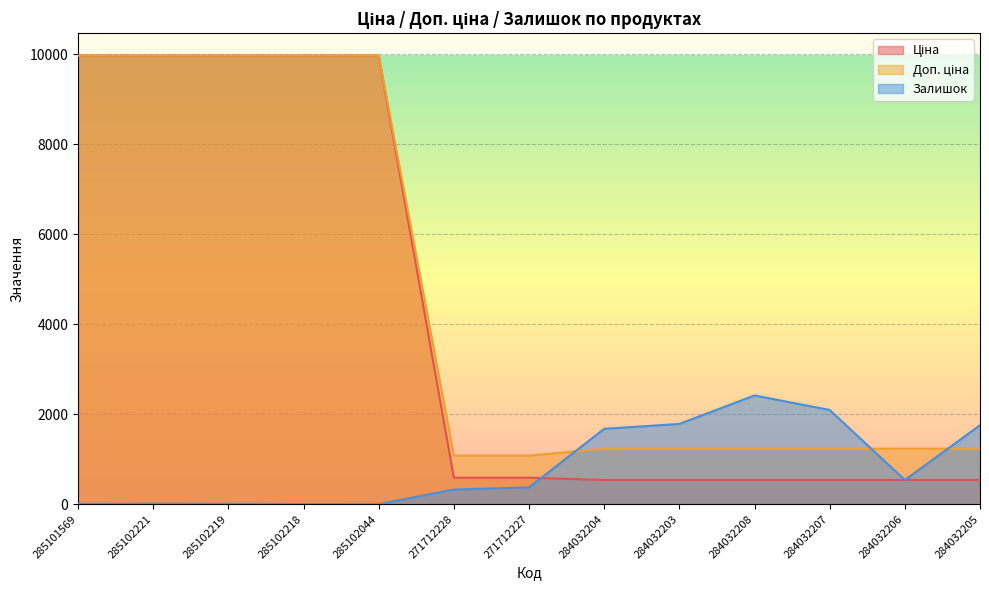

What is the average value of the Доп. ціна series?

4573.1